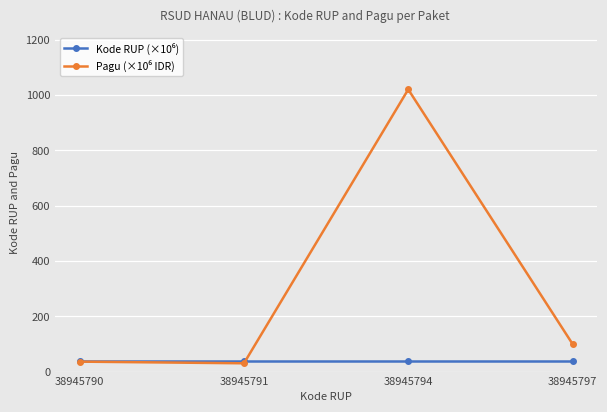

Count the number of data series in this chart.

2